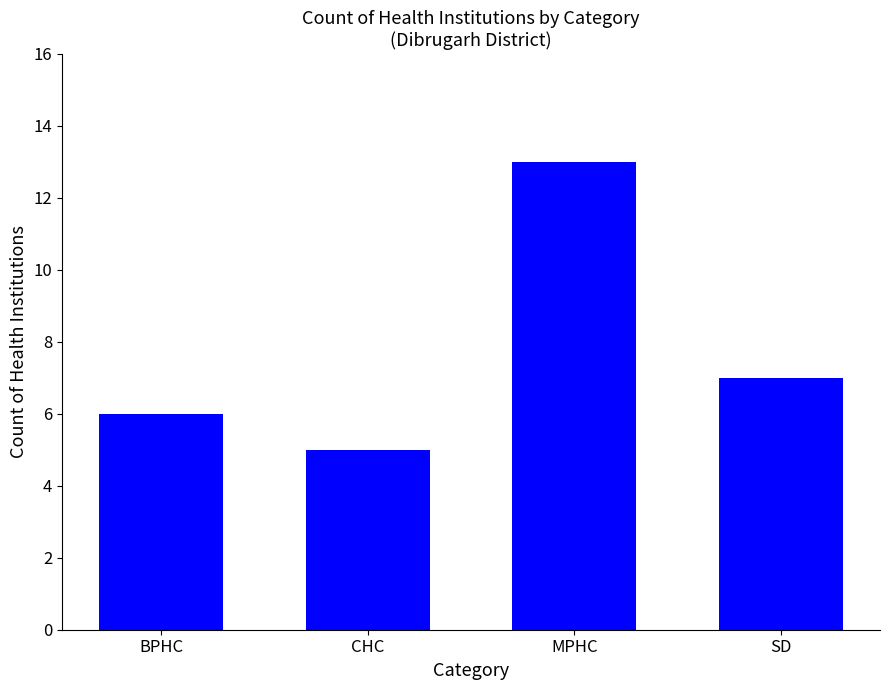

What is the value of the 1st bar from the left?

6